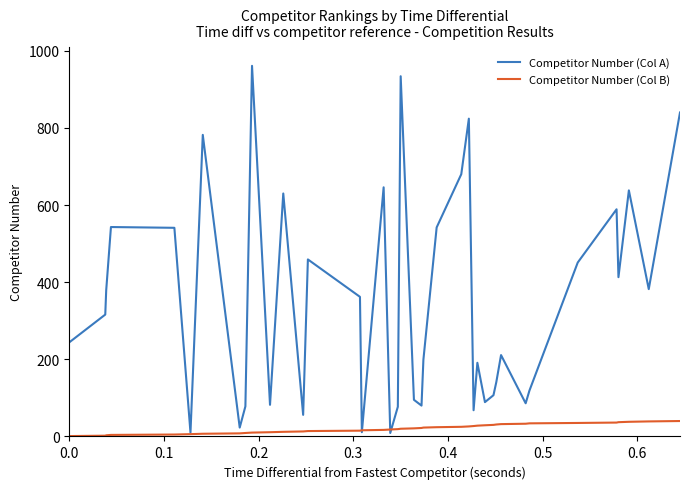

Which series has the largest total across all categories?

Competitor Number (Col A)